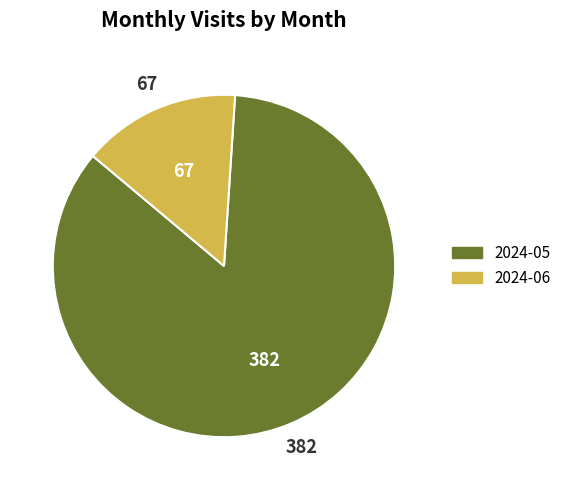

The 2024-06 slice represents 29% of the pie. True or false?

False